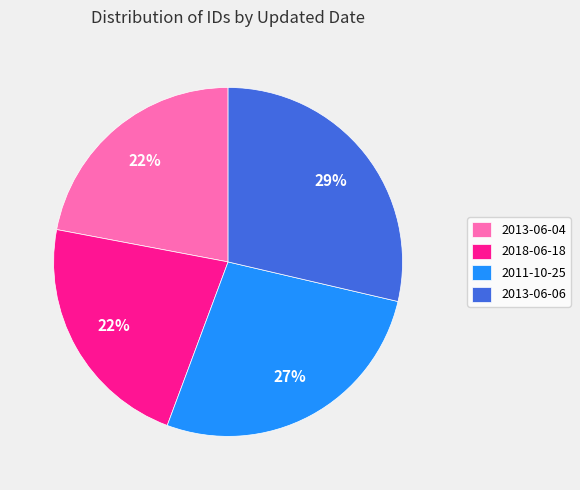

Do 2013-06-04 and 2018-06-18 together represent more than half of the pie?

No